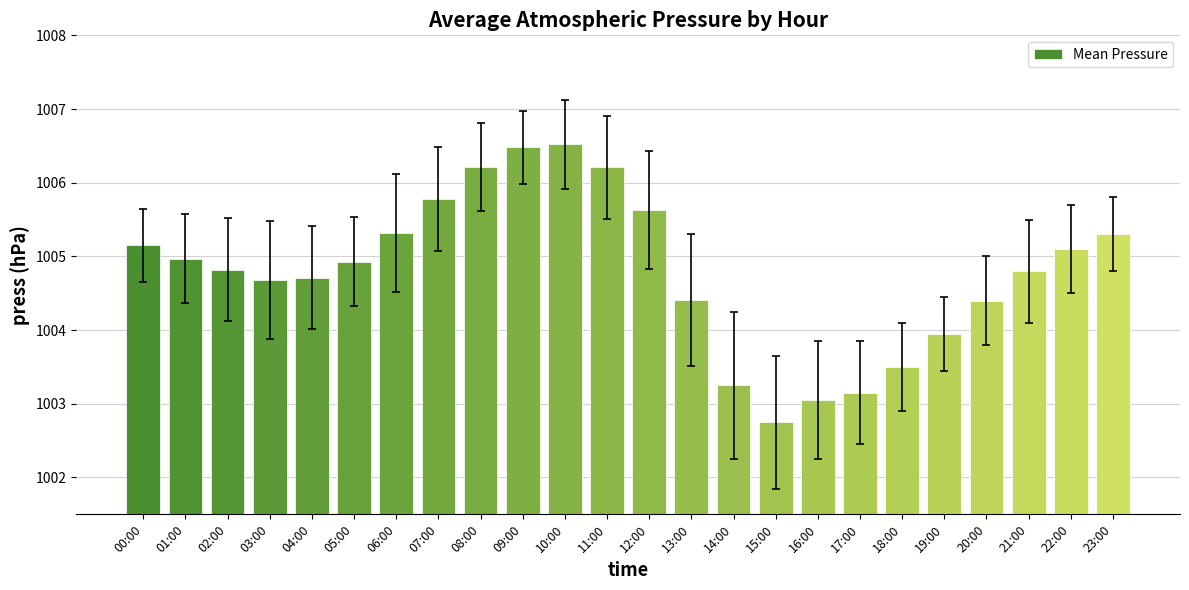

What is the average value?

1004.8